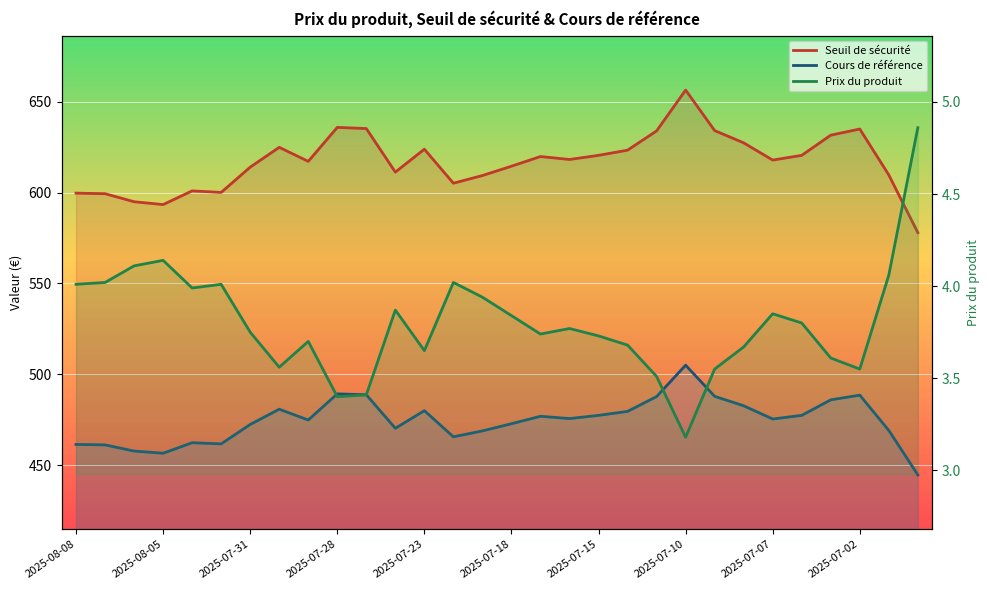

True or false: Cours de référence and Prix du produit intersect in this chart.

False